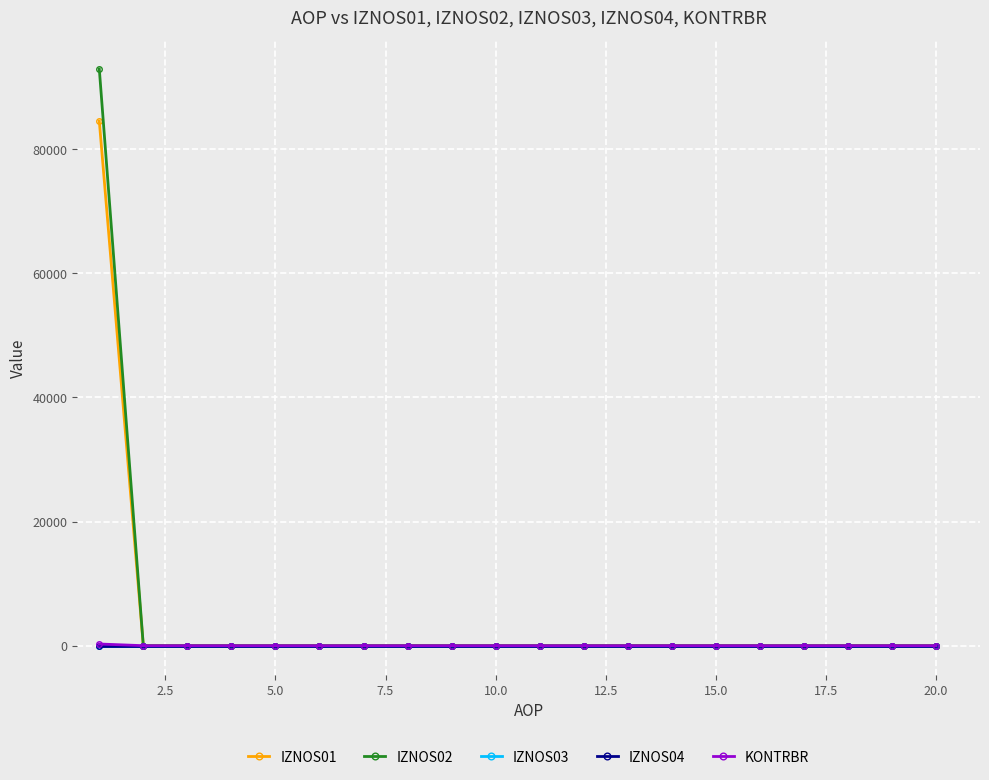

Is this an area chart (filled region under the line)?

No